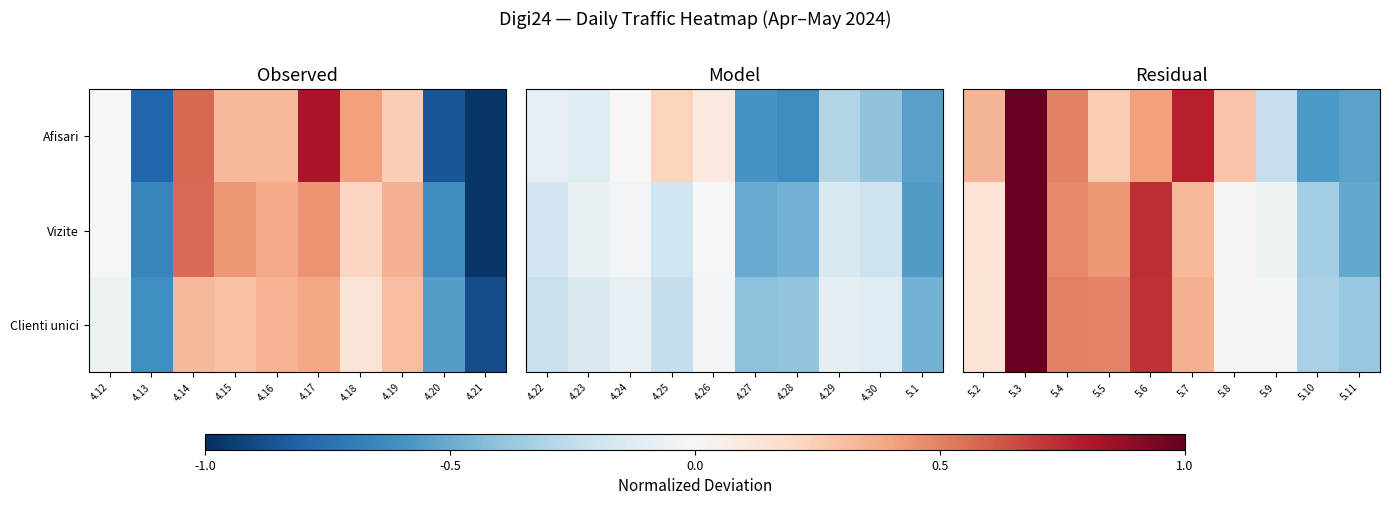

How many negative values does the Clienti unici series have?

3